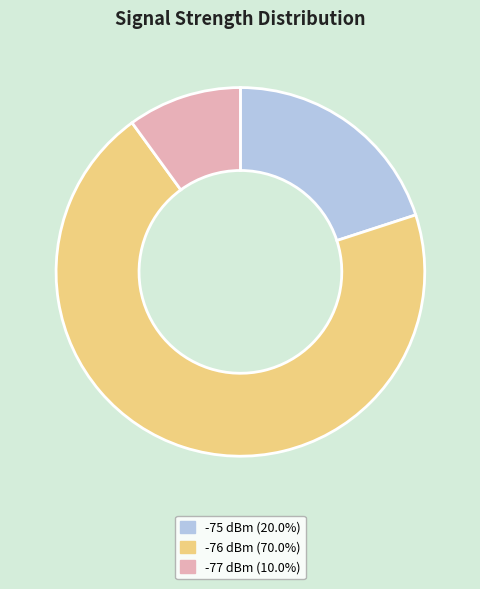

Is there a majority slice in this chart?

Yes